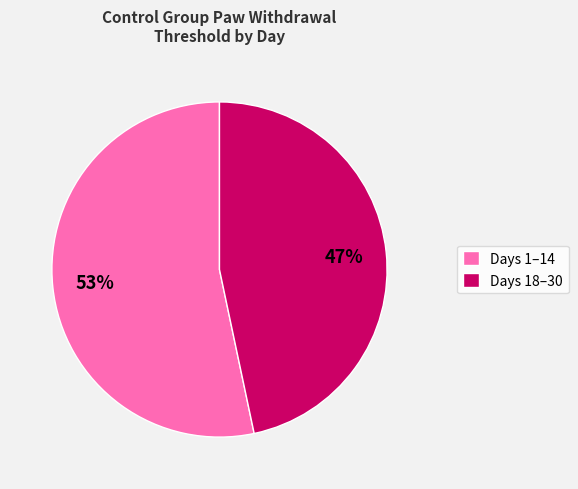

Count the number of slices in the pie.

2